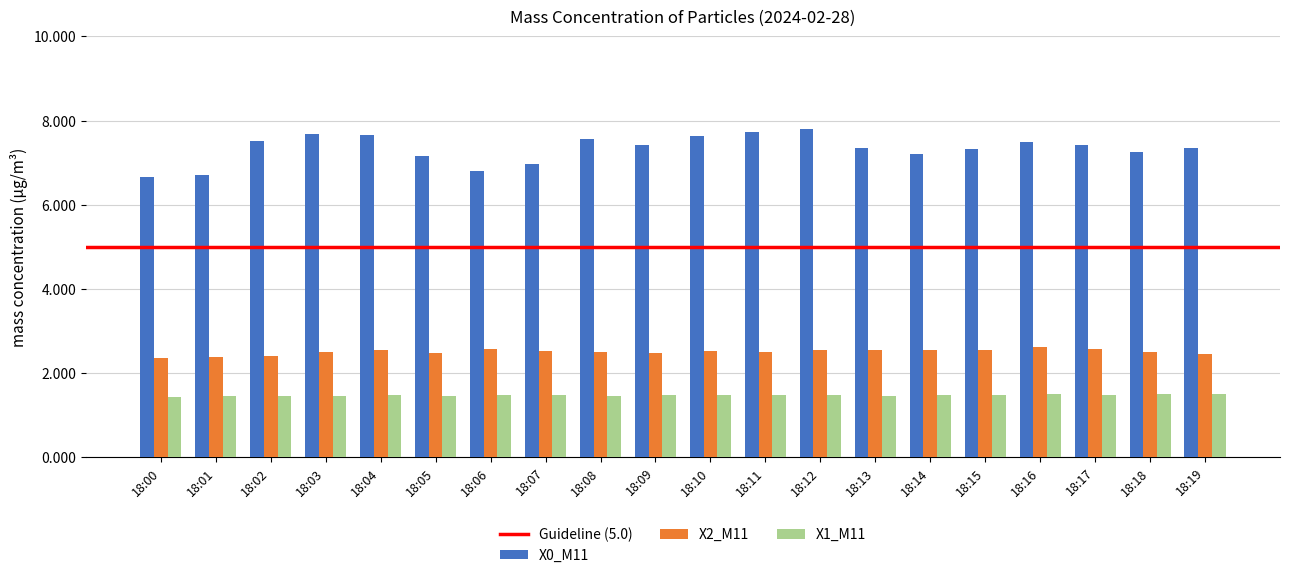

Is the value of X1_M11 at 18:03 greater than the value of X2_M11 at 18:16?

No